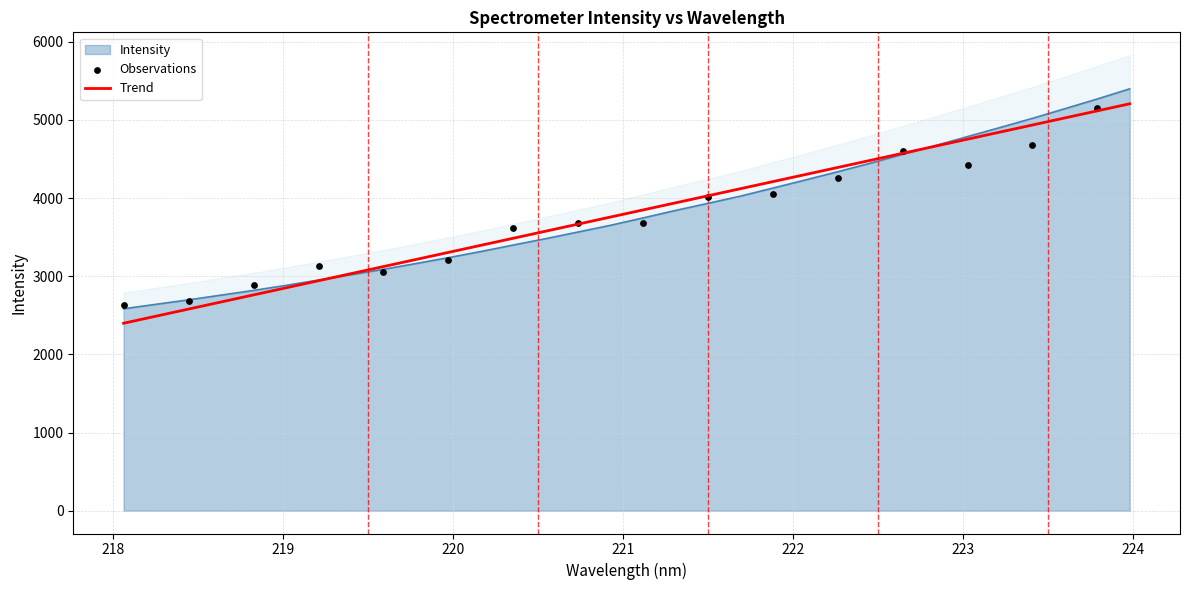

What is the change in value from 218.0596 to 223.9802?

+2813.5